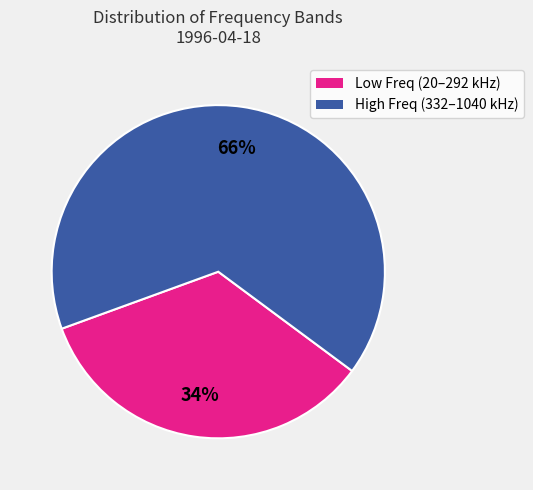

To the nearest percent, what is the average slice percentage?

50%